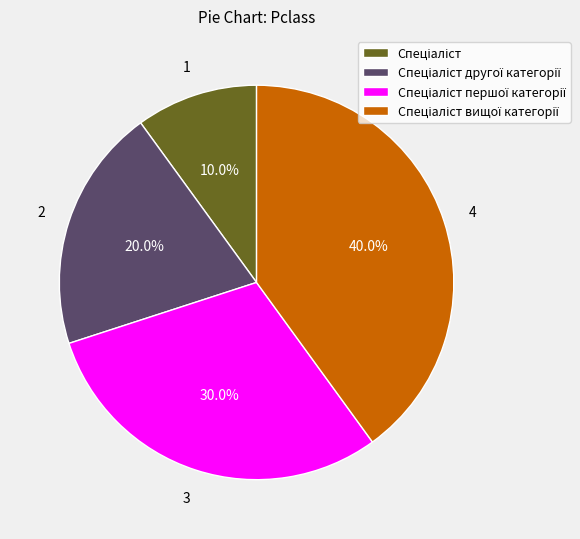

Does any single category account for the majority?

No